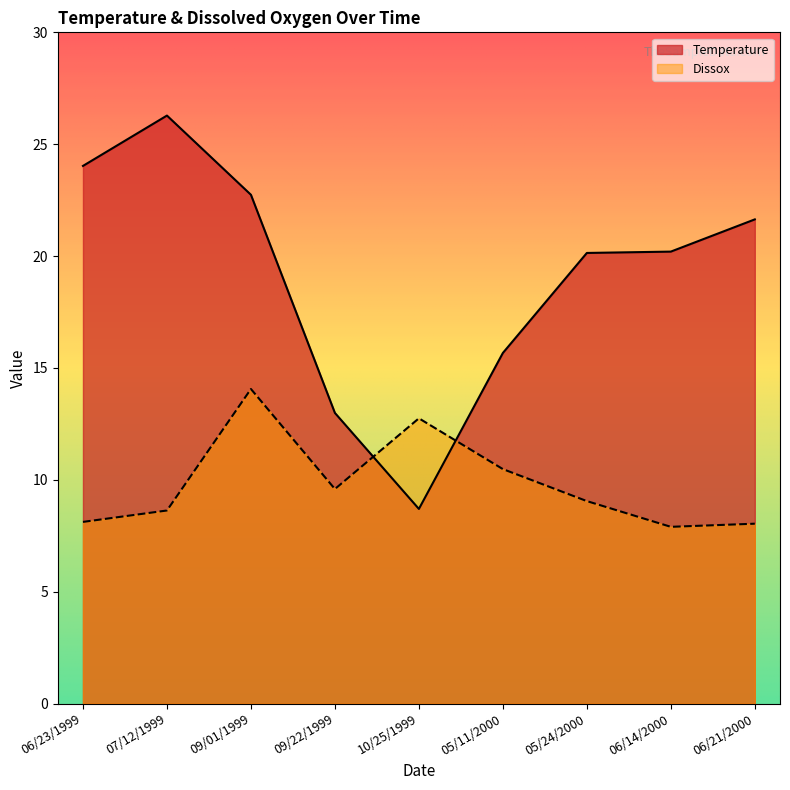

Between 05/24/2000 and 09/01/1999, which is larger?

09/01/1999